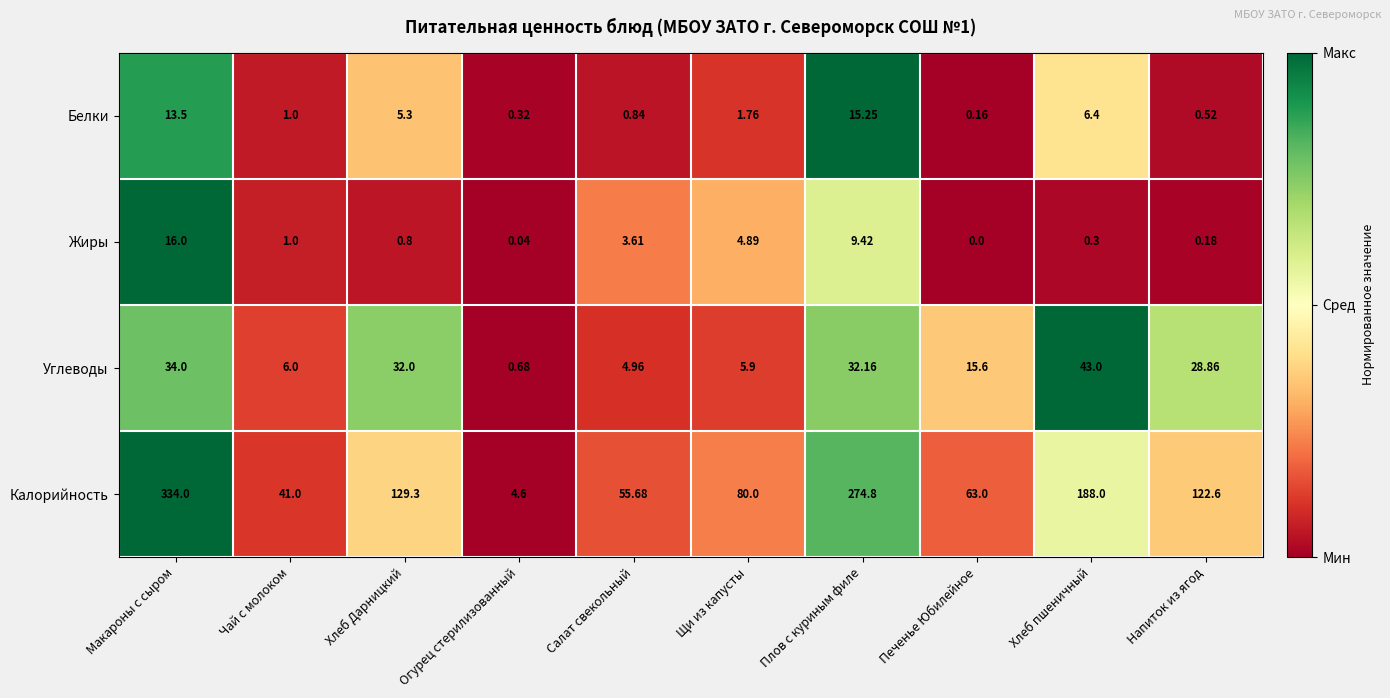

Where is Жиры nearest to the value 8?

Плов с куриным филе